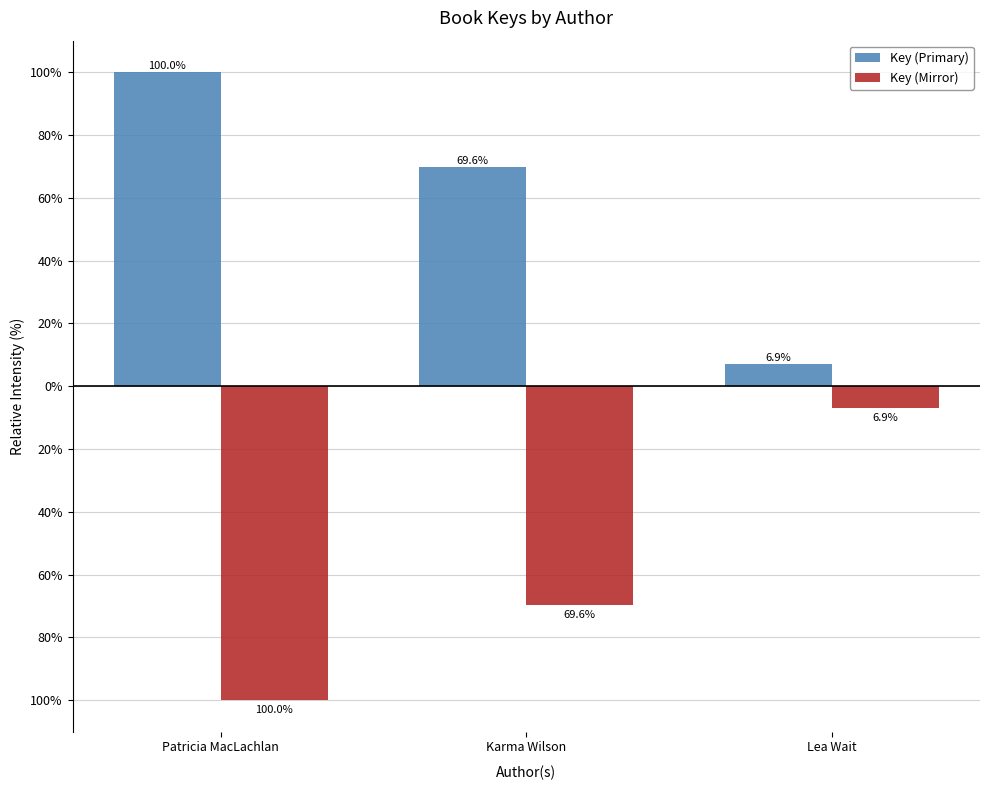

Does the chart contain stacked bars?

No